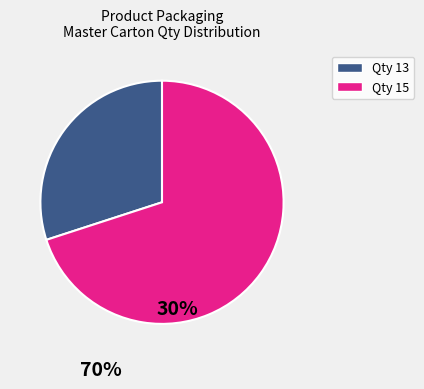

Is there any slice that represents more than half of the pie?

Yes